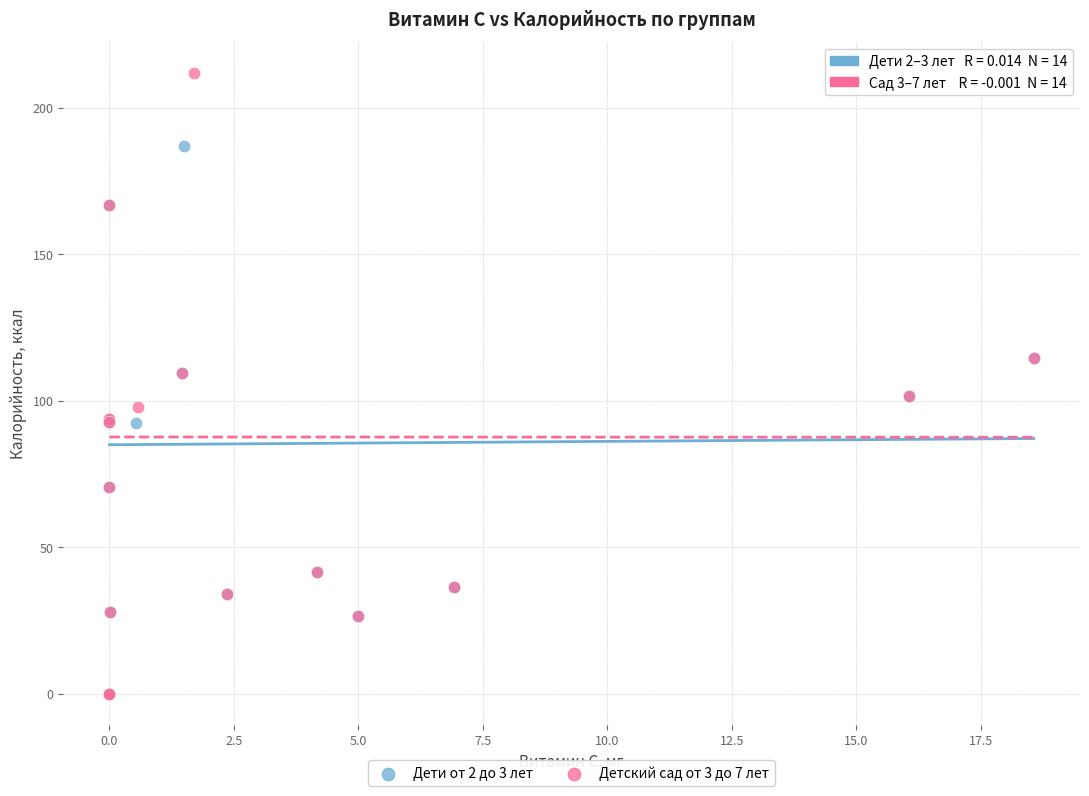

What are all the series names shown in the legend?

Дети от 2 до 3 лет, Детский сад от 3 до 7 лет